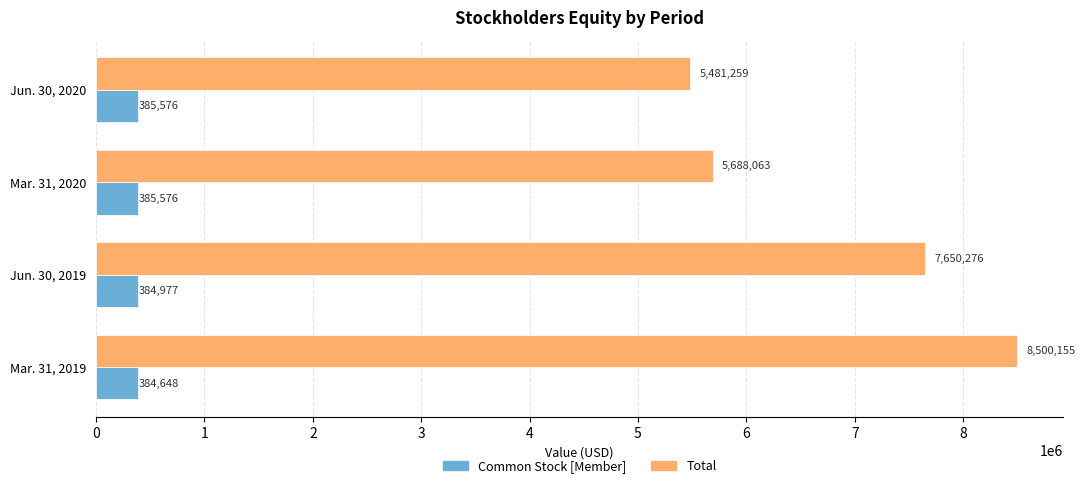

How many Common Stock [Member] values are between 384977 and 385576?

3